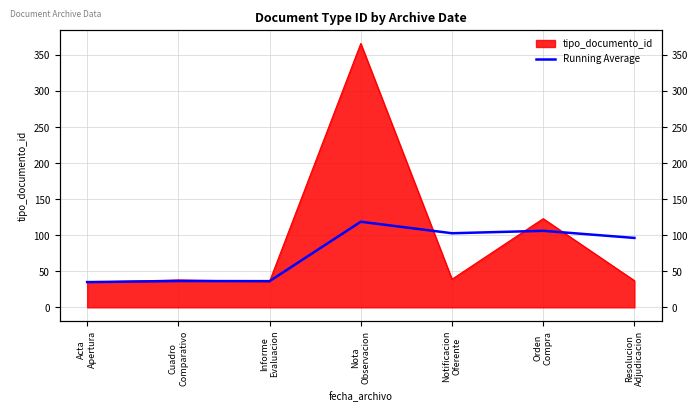

Rank the categories by value from lowest to highest.

Acta
Apertura, Informe
Evaluacion, Cuadro
Comparativo, Resolucion
Adjudicacion, Notificacion
Oferente, Orden
Compra, Nota
Observacion